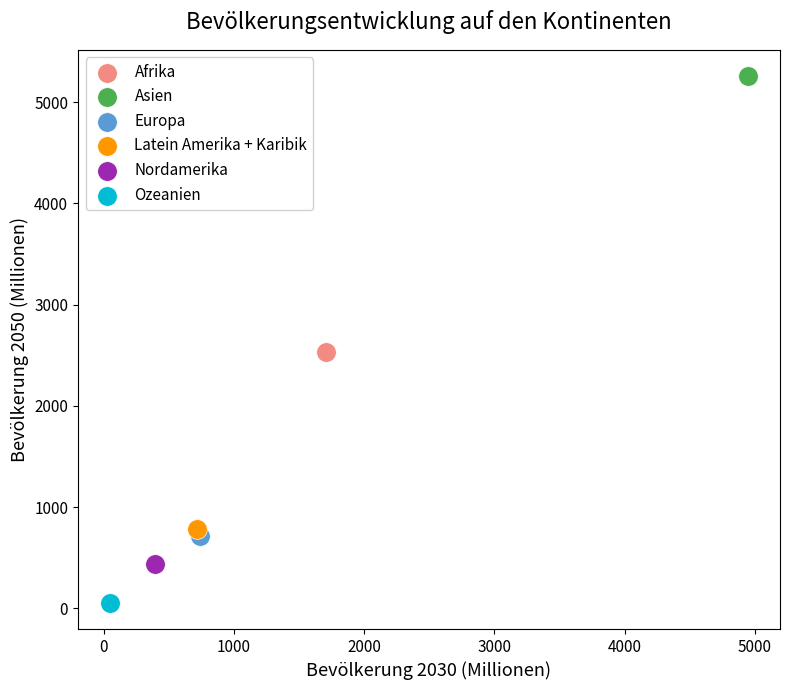

What are all the series names shown in the legend?

Afrika, Asien, Europa, Latein Amerika + Karibik, Nordamerika, Ozeanien